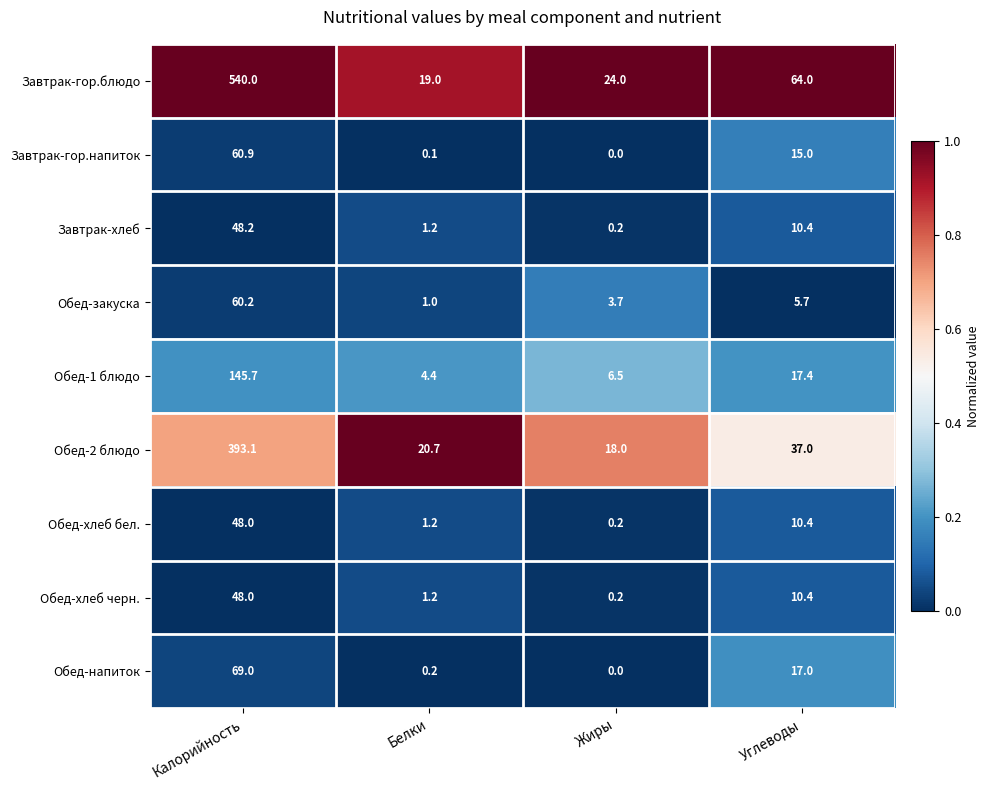

What is the difference between the highest and lowest values at Жиры?

24.0